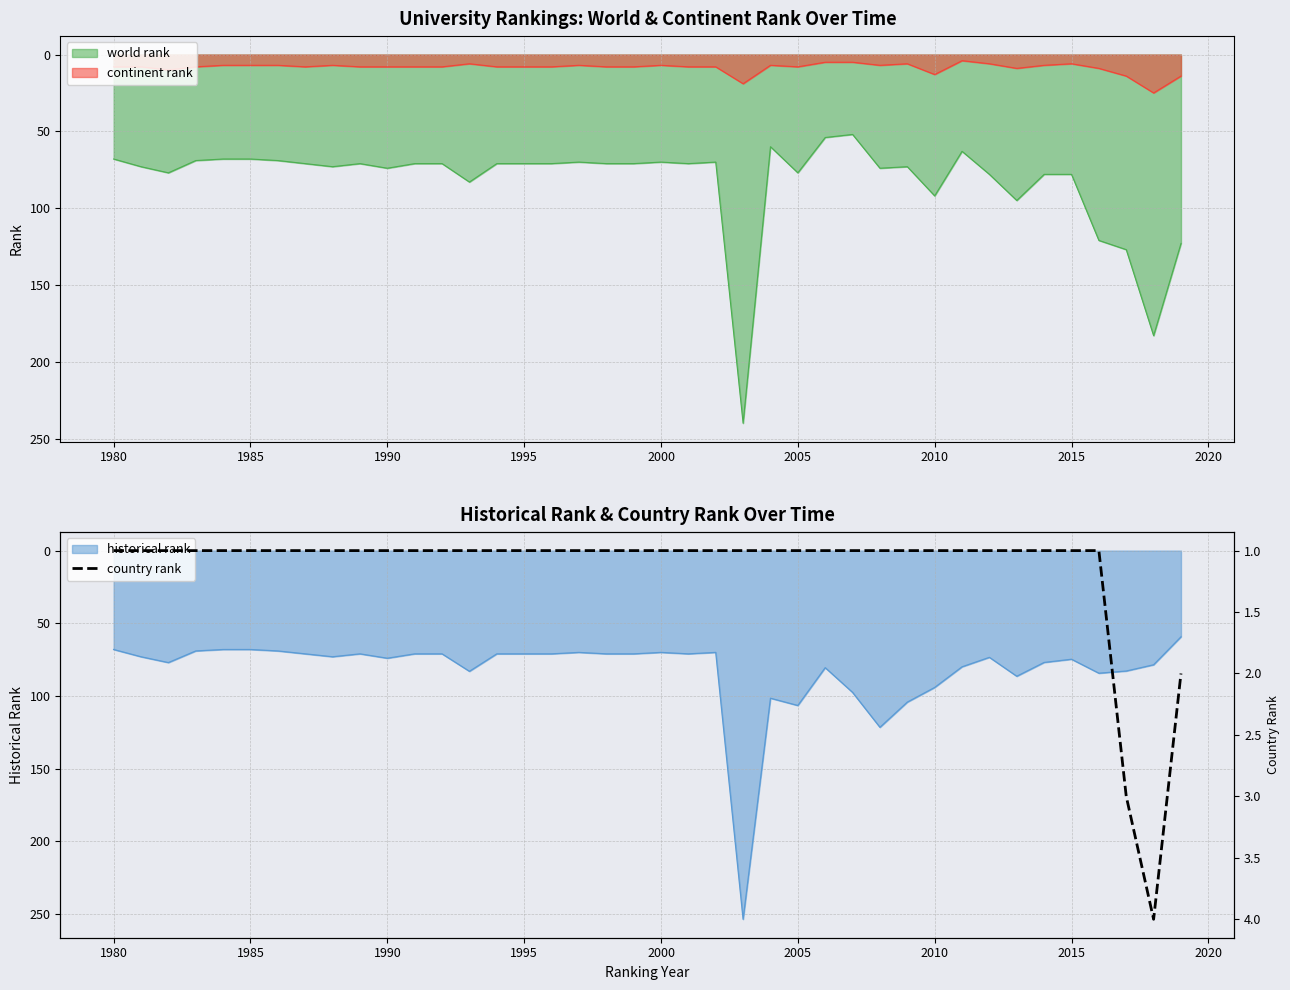

True or false: world rank and continent rank cross at least once.

False